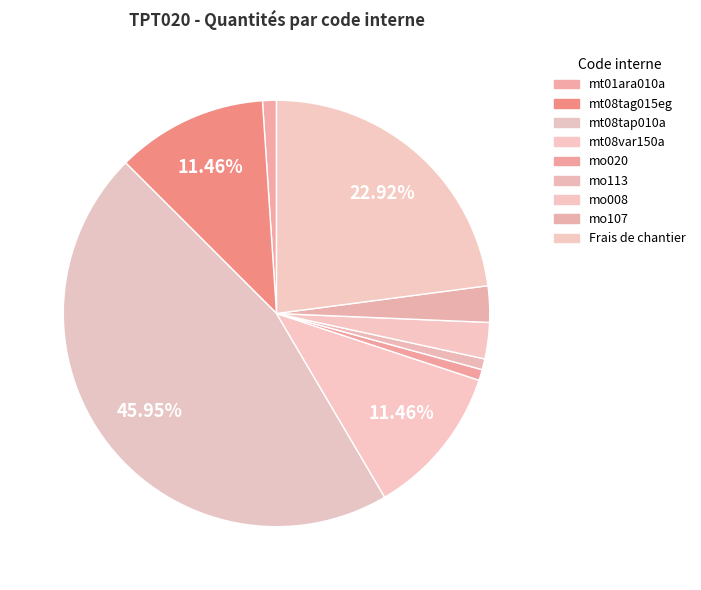

How many segments does this pie chart have?

9